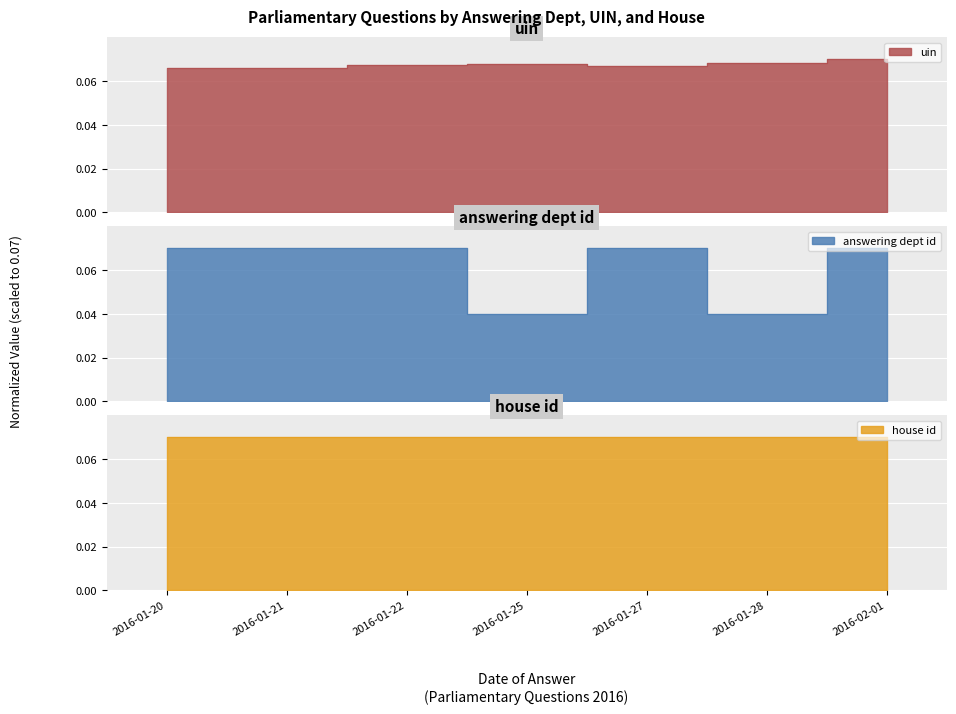

What is the label of the 7th point from the left?

2016-02-01